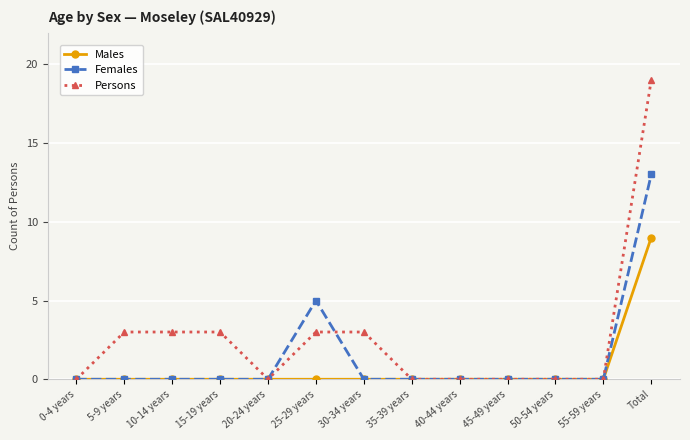

What position from the left is 20-24 years?

5